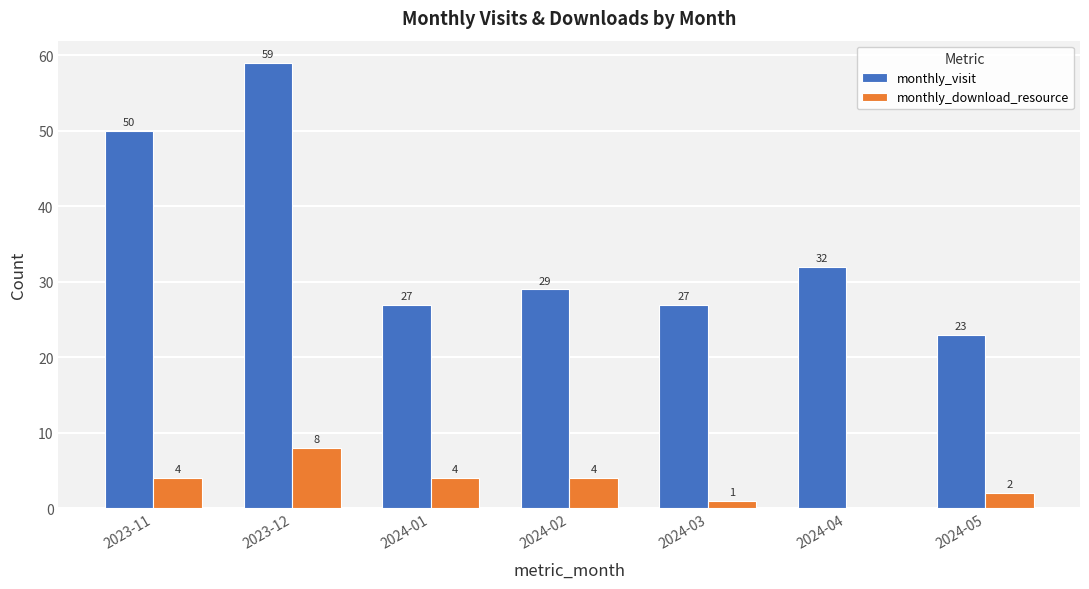

What is the total value across all series at 2024-05?

25